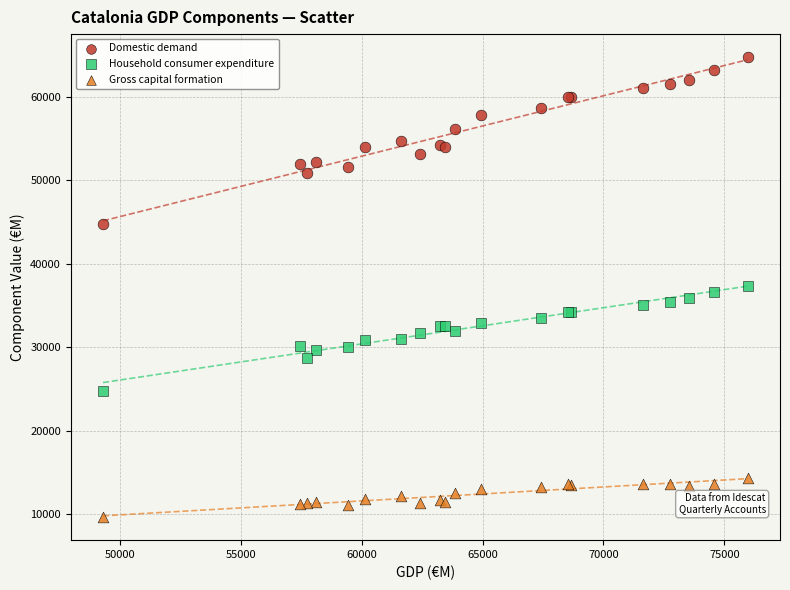

Which series contains the lowest Y value?

Gross capital formation